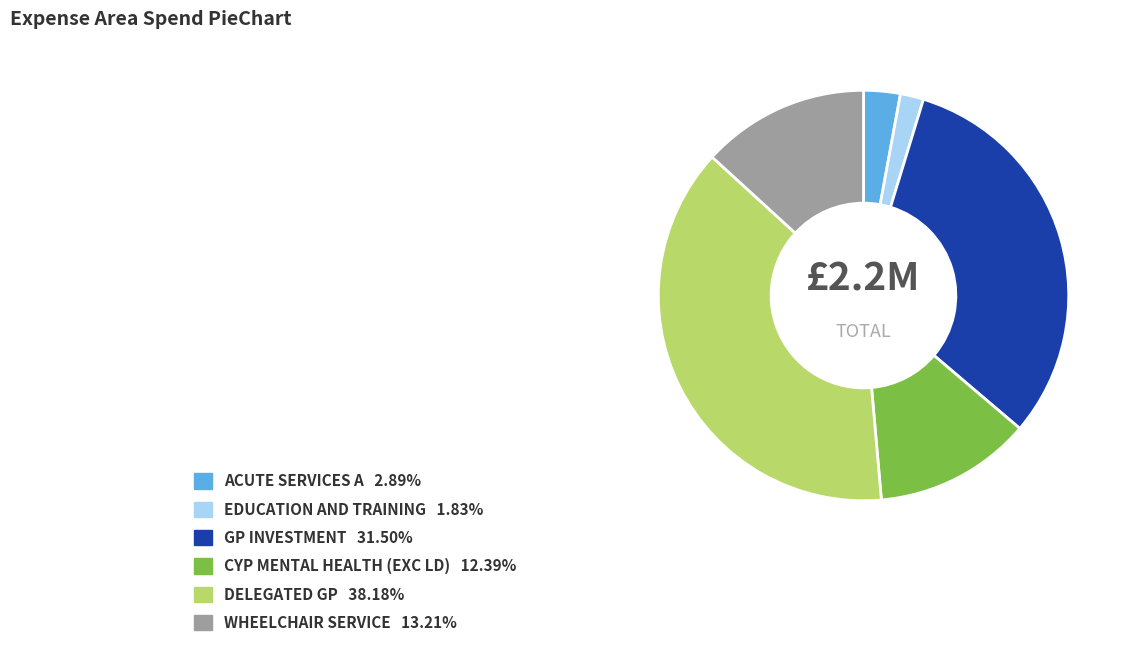

Which has a higher value, CYP MENTAL HEALTH (EXC LD) or EDUCATION AND TRAINING?

CYP MENTAL HEALTH (EXC LD)